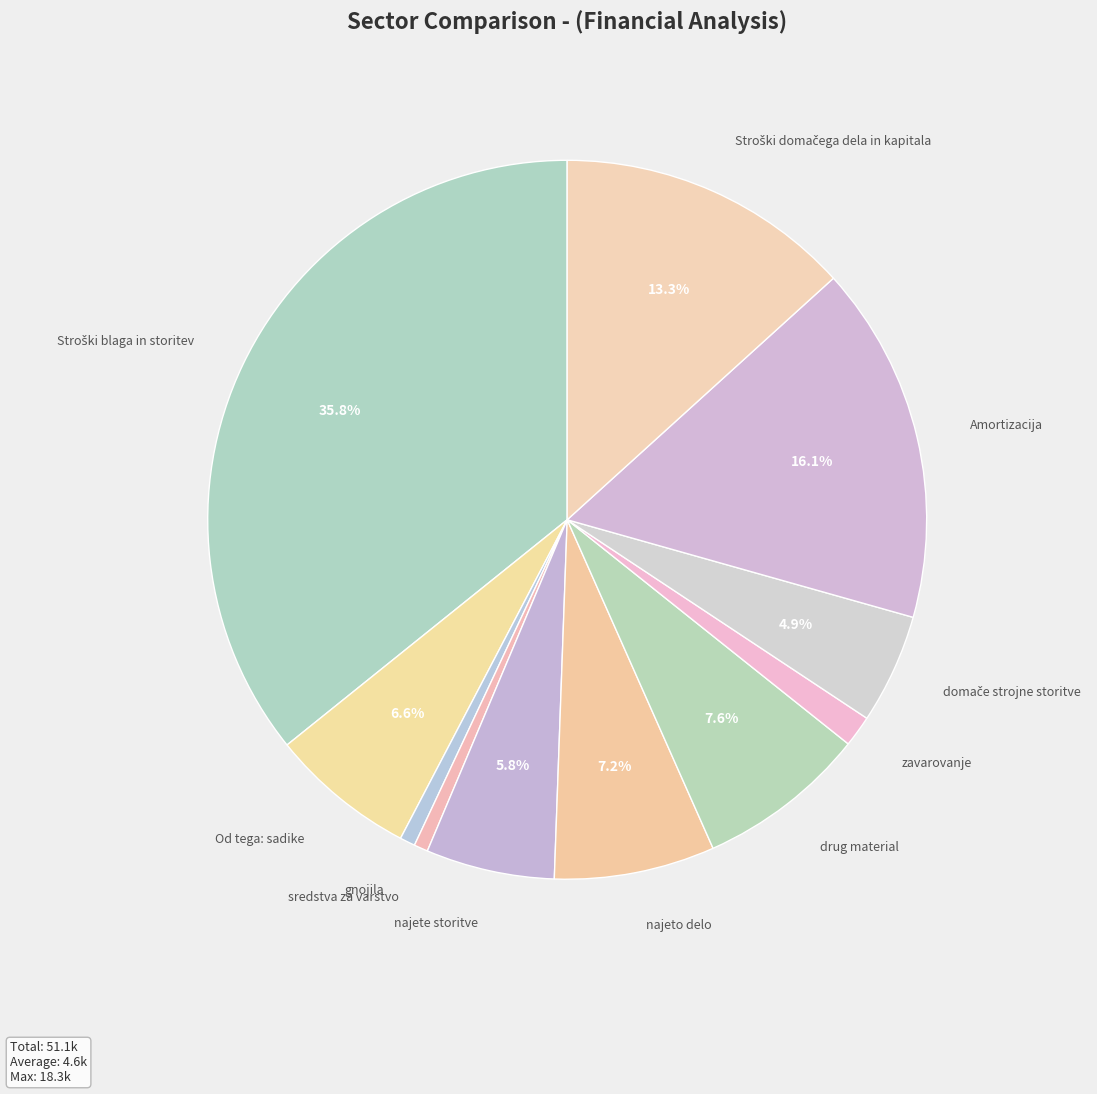

Does zavarovanje represent more than half of the total?

No